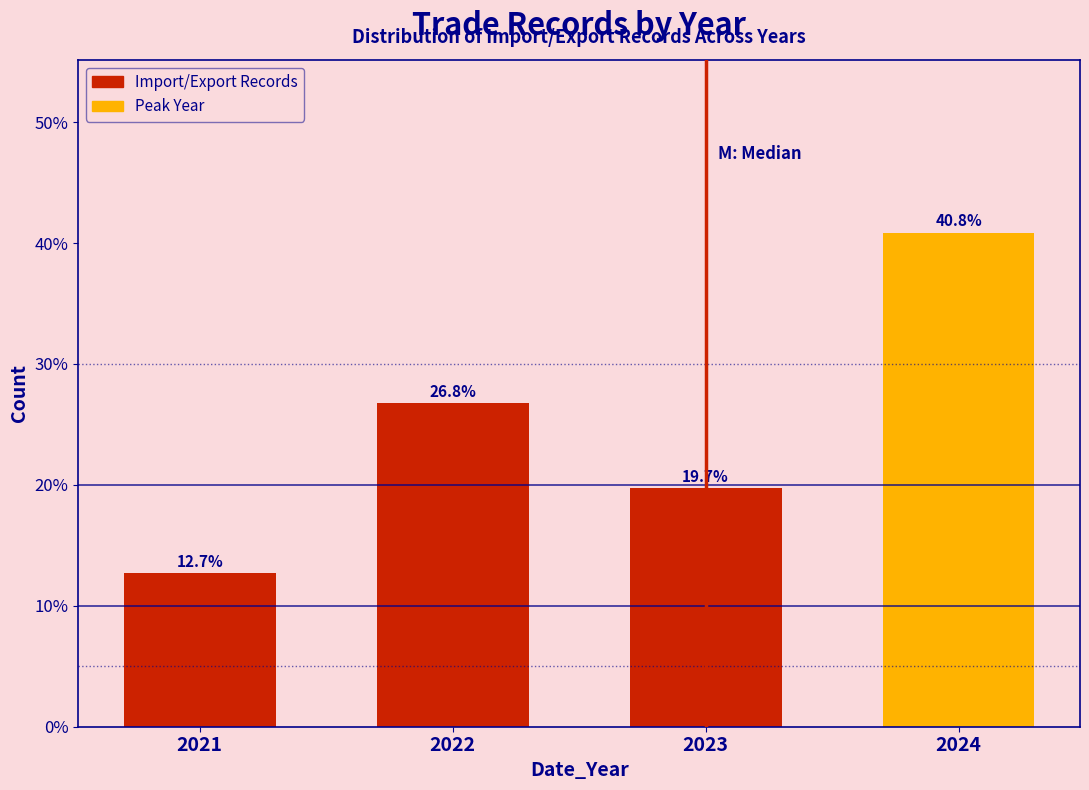

Reading right to left, what are all the values shown in this chart?

2024=40.8	2023=19.7	2022=26.8	2021=12.7